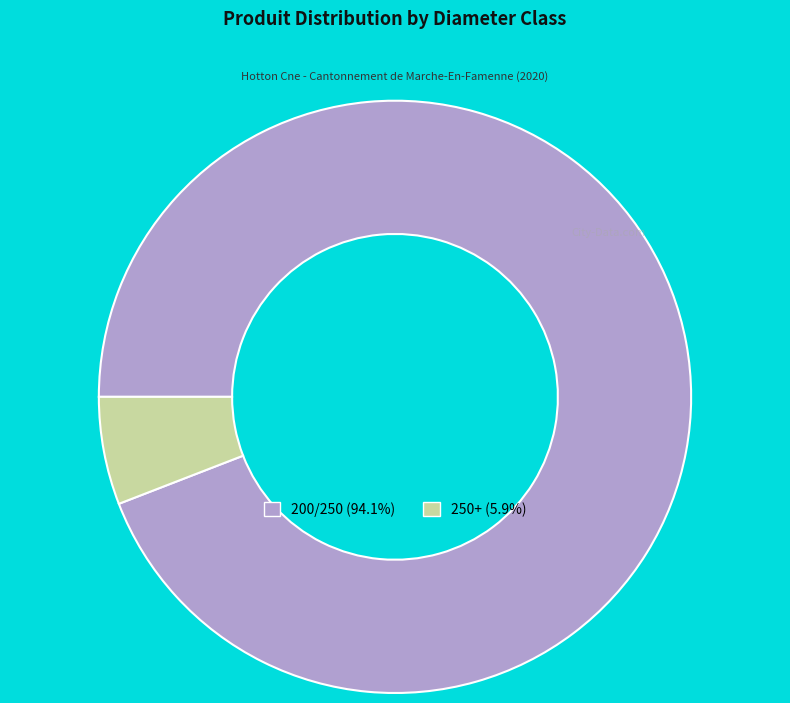

The 200/250 slice represents 94% of the pie. True or false?

True